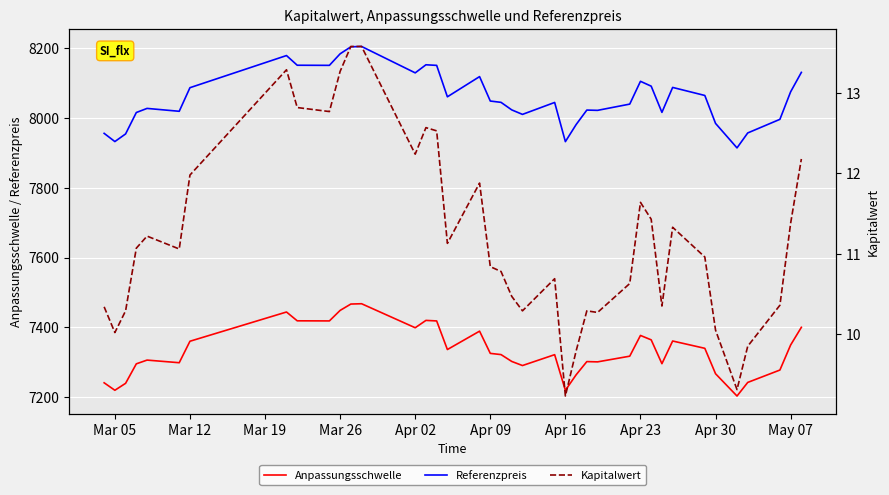

What is the highest value of the Anpassungsschwelle series?

7467.3